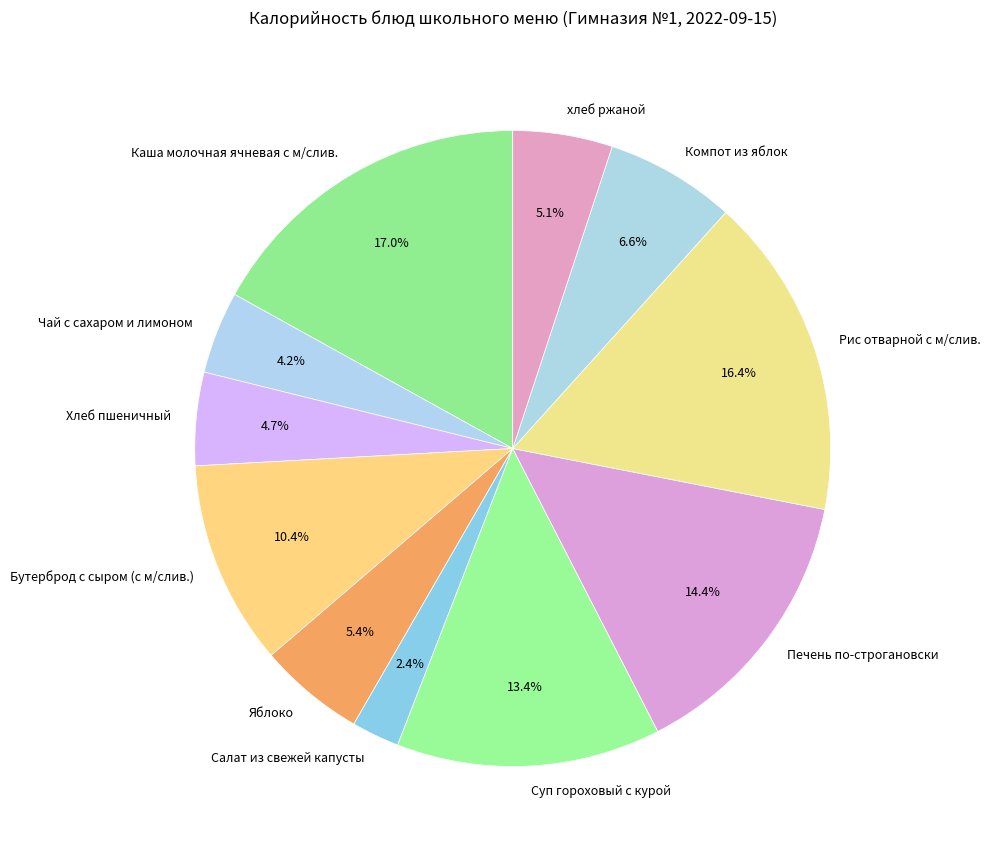

The Чай с сахаром и лимоном slice represents 4% of the pie. True or false?

True